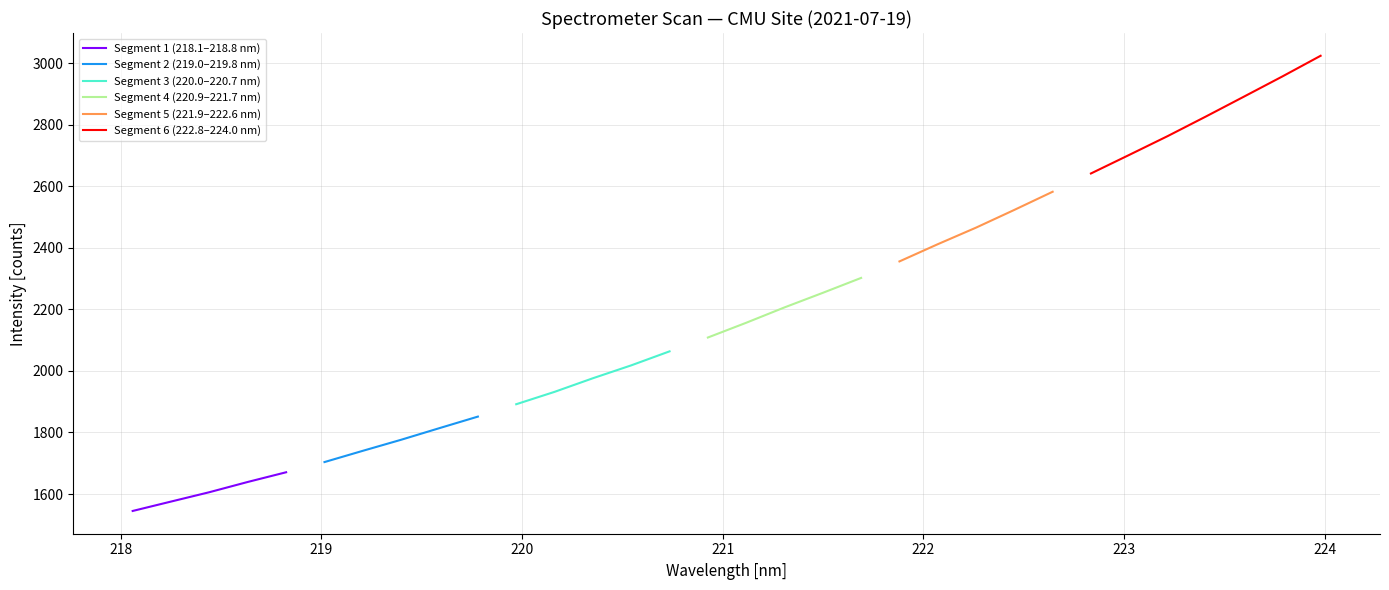

The value at 219.3979 is 1776.3. True or false?

True